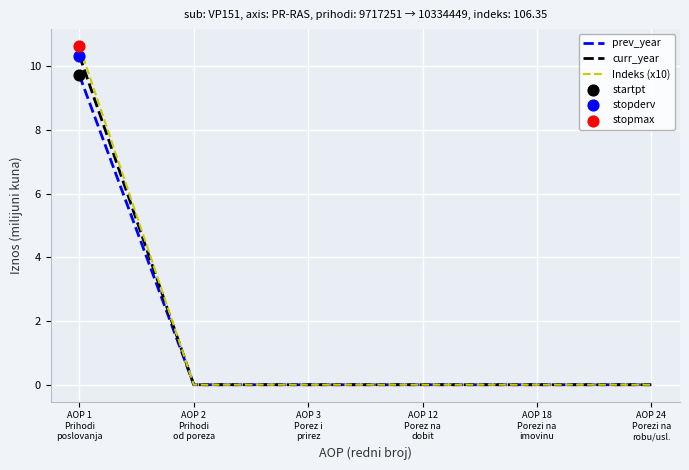

What is the maximum value shown in the chart?

10.6